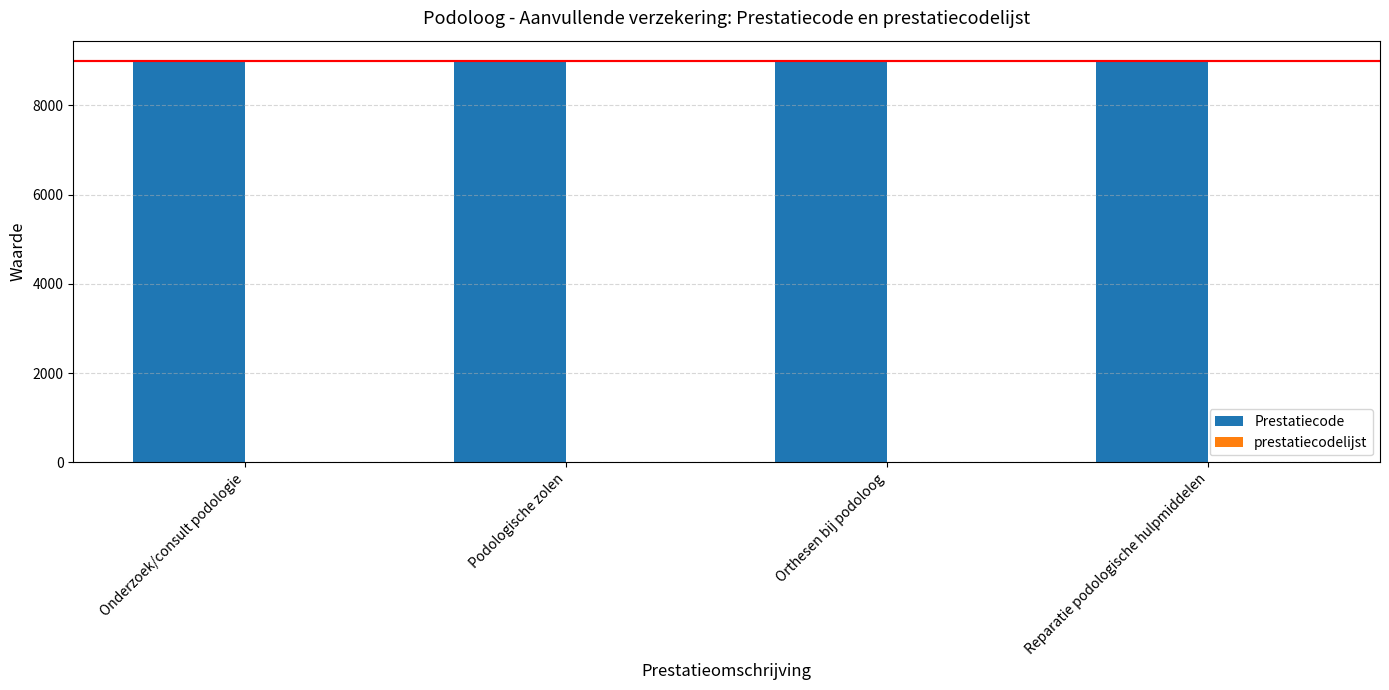

What is the total value across all series at Orthesen bij podoloog?

9014